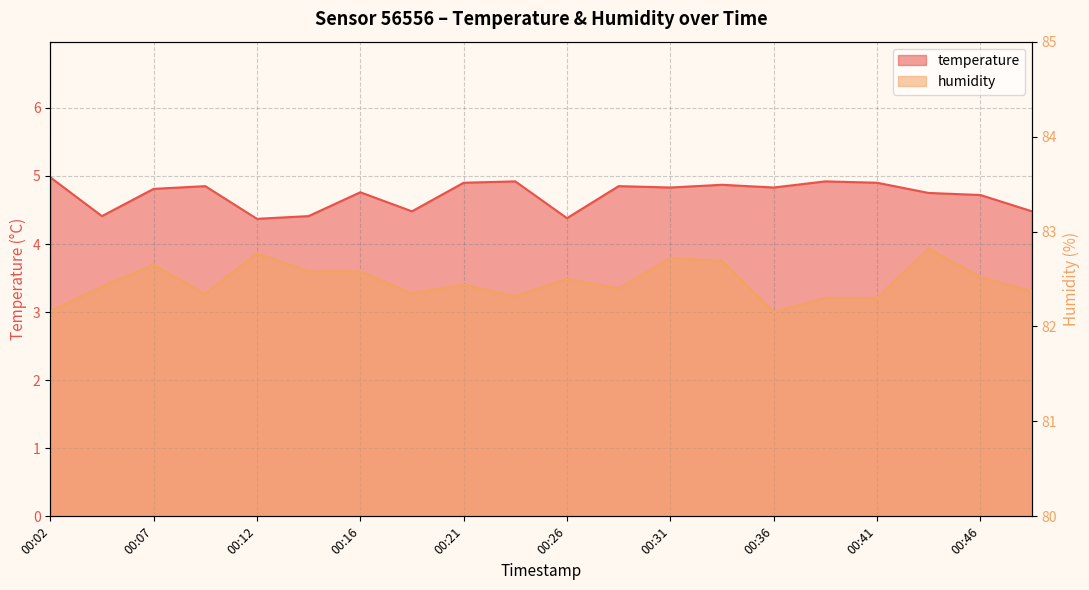

Does the chart have visible grid lines?

Yes